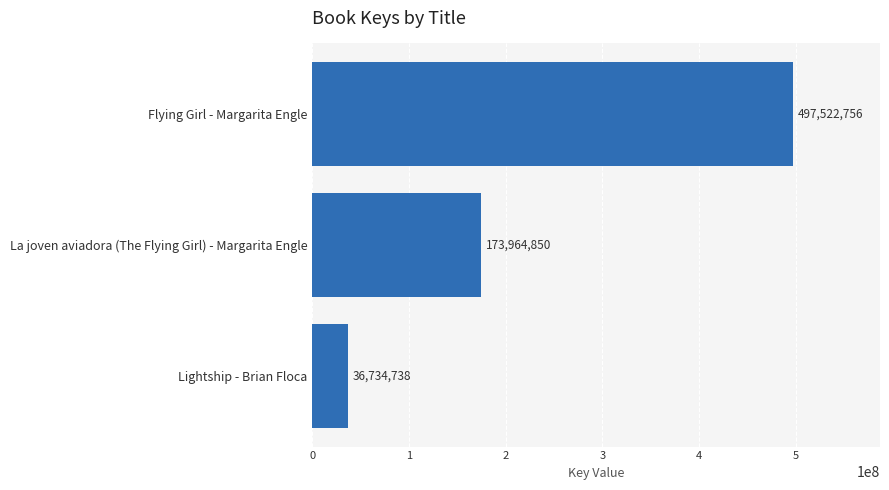

Which has a higher value, Lightship - Brian Floca or La joven aviadora (The Flying Girl) - Margarita Engle?

La joven aviadora (The Flying Girl) - Margarita Engle